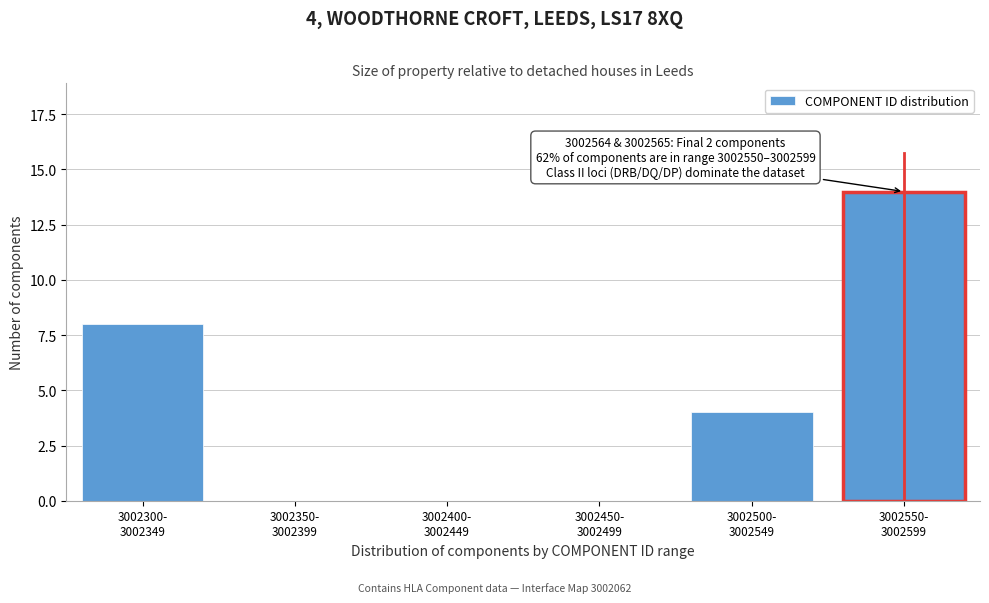

What is the sum of all values?

26